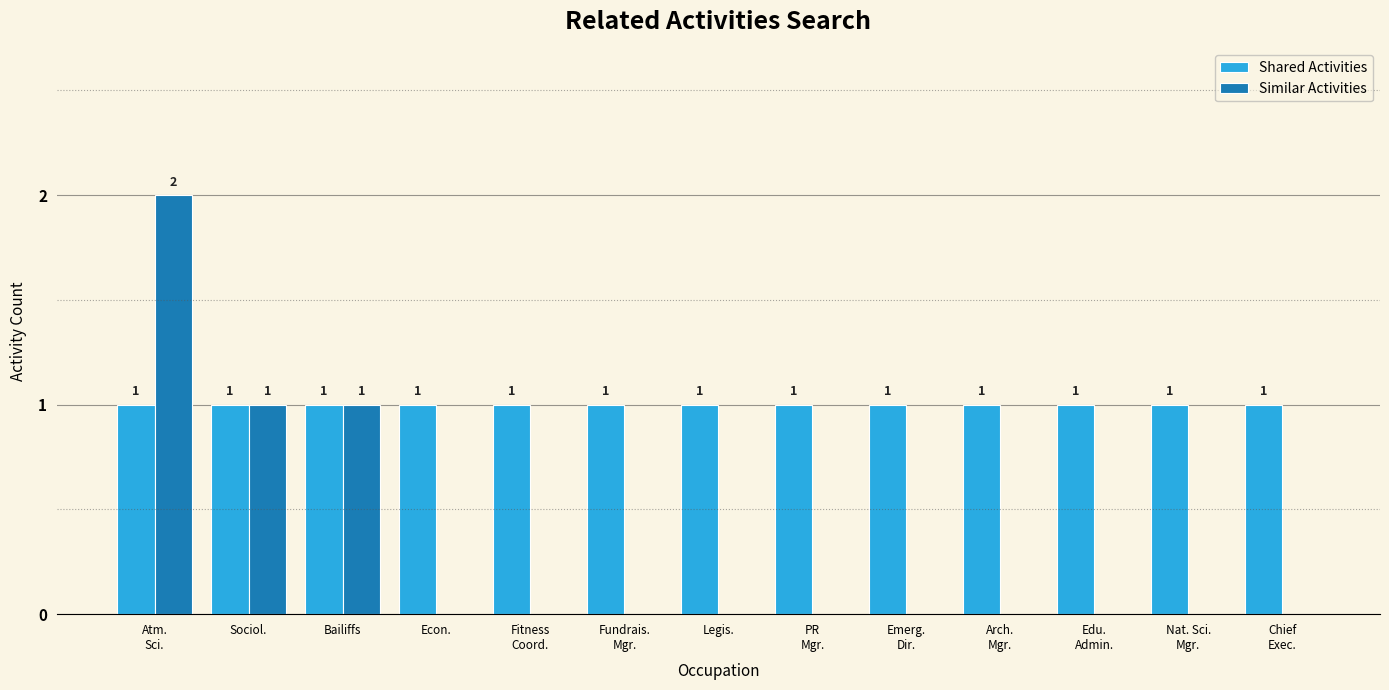

Which series has the largest total across all categories?

Shared Activities